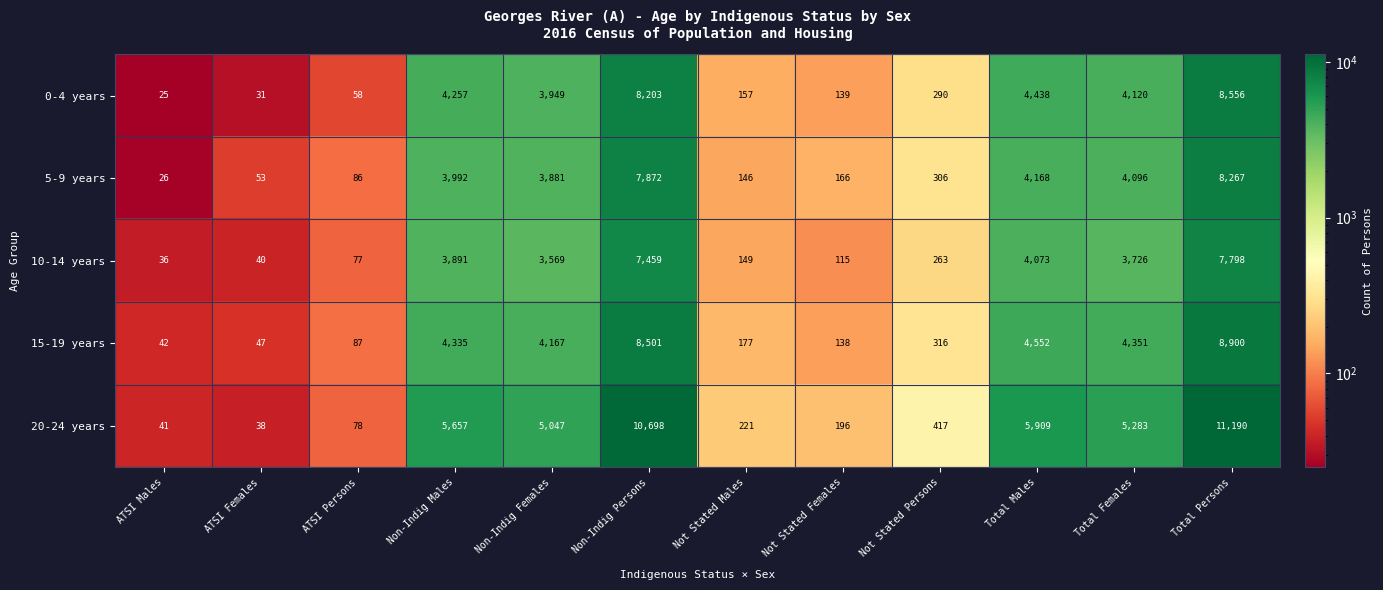

Is it true that 5-9 years equals 7872 at Non-Indig Persons?

True